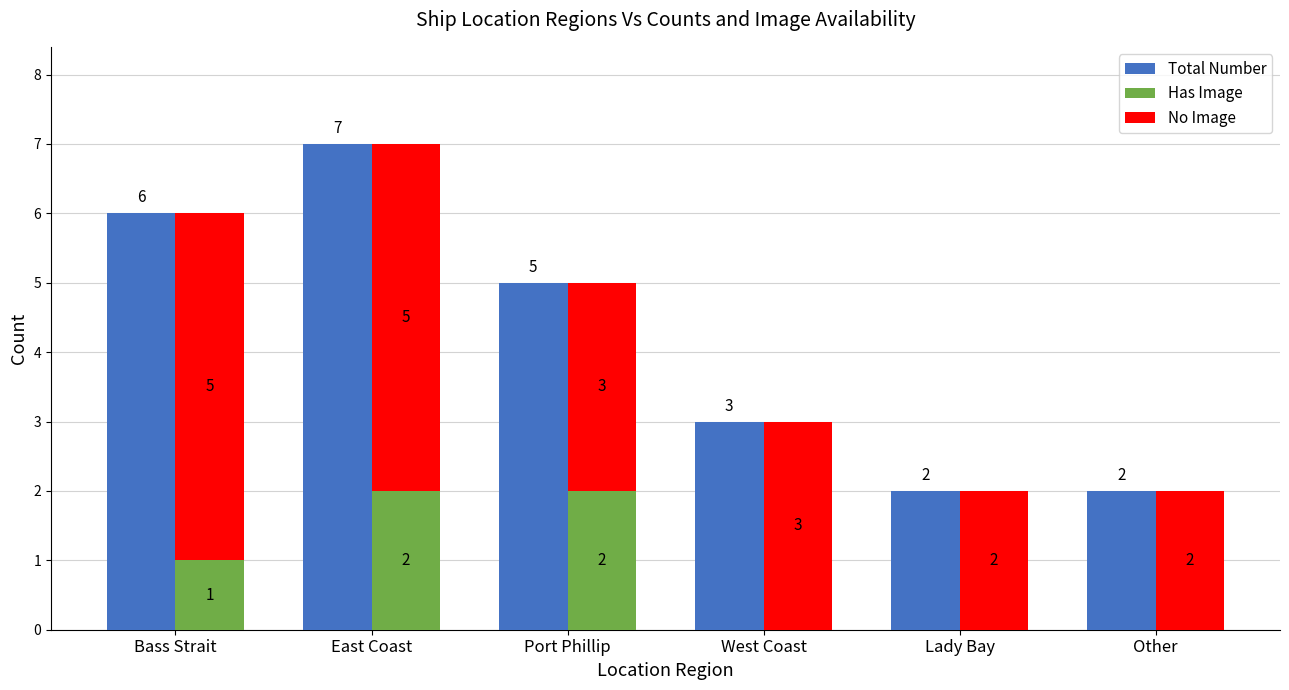

Reading right to left, extract all data points from this chart.

Total Number: 2	2	3	5	7	6
Has Image: 0	0	0	2	2	1
No Image: 2	2	3	3	5	5